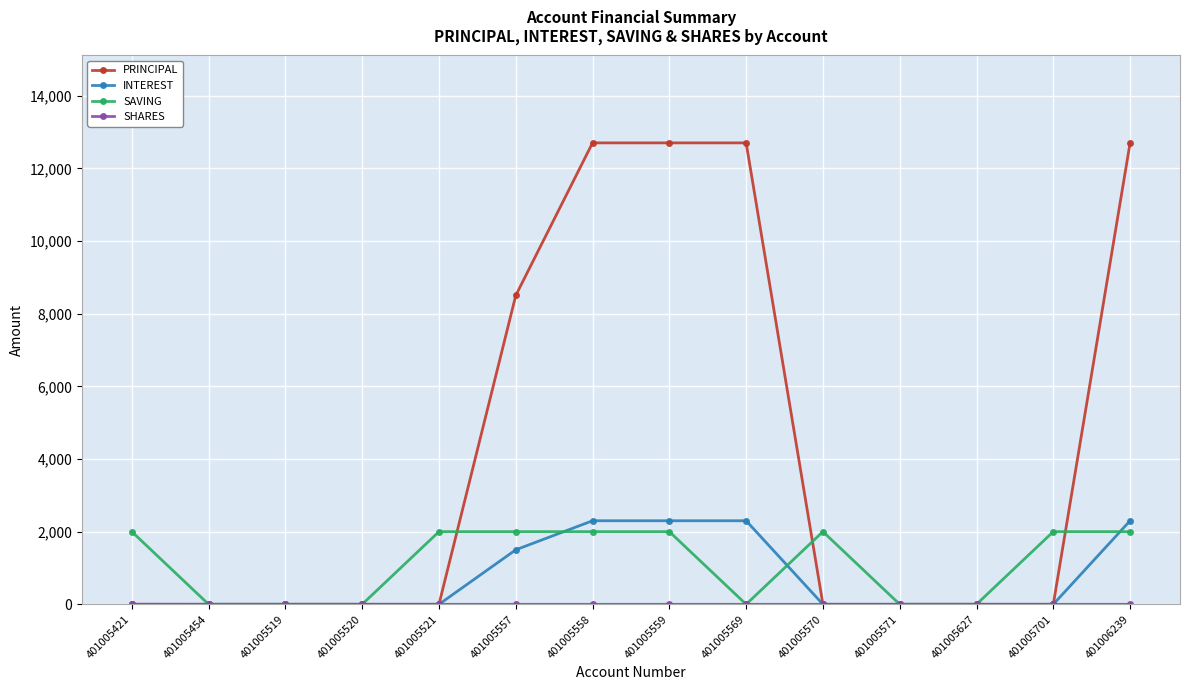

Where is PRINCIPAL nearest to the value 6350?

401005557